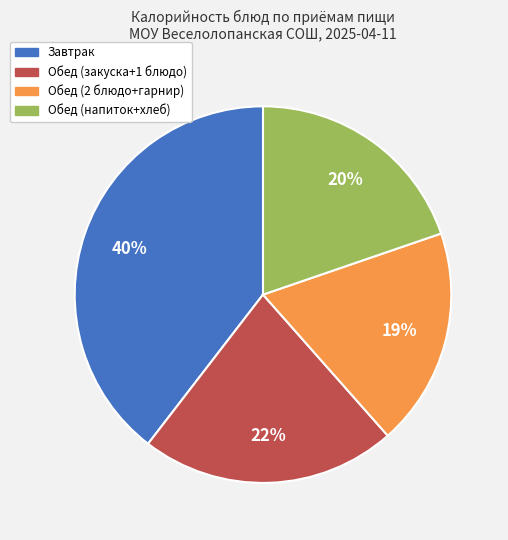

Count the number of slices in the pie.

4